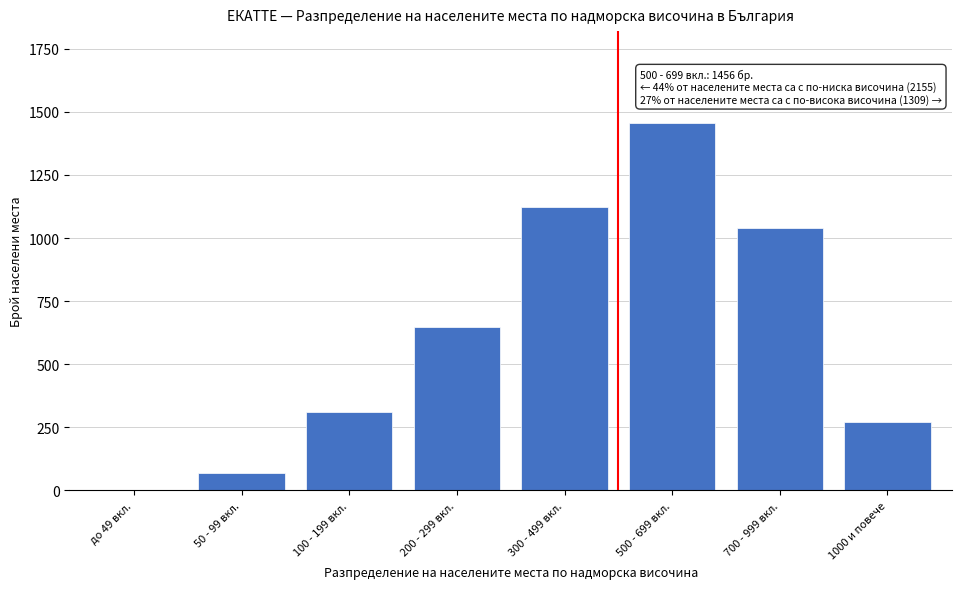

Reading left to right, extract all data points from this chart.

до 49 вкл.=0	50 - 99 вкл.=71	100 - 199 вкл.=312	200 - 299 вкл.=648	300 - 499 вкл.=1124	500 - 699 вкл.=1456	700 - 999 вкл.=1038	1000 и повече=271